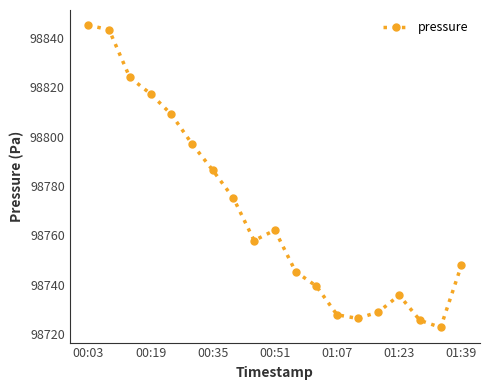

What is the greatest value displayed?

98845.2